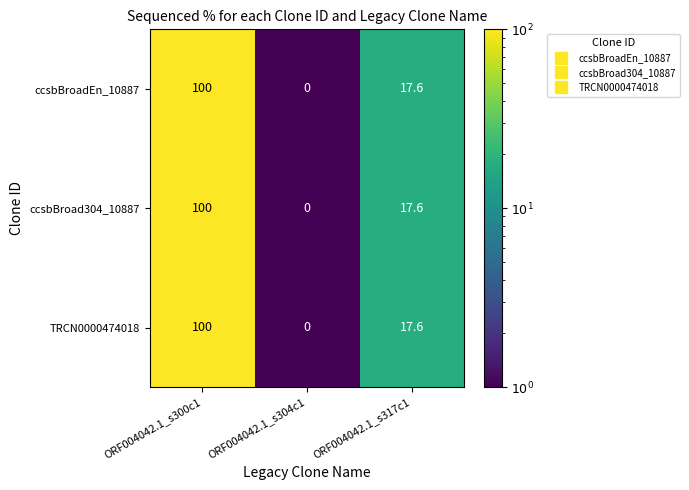

What is the sum of the TRCN0000474018 values at ORF004042.1_s304c1 and ORF004042.1_s300c1?

100.0